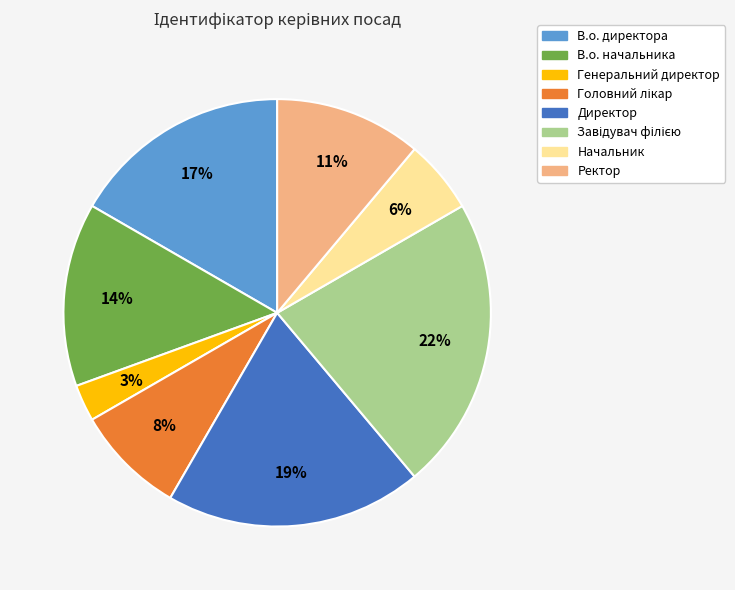

To the nearest percent, what portion does Начальник represent?

6%